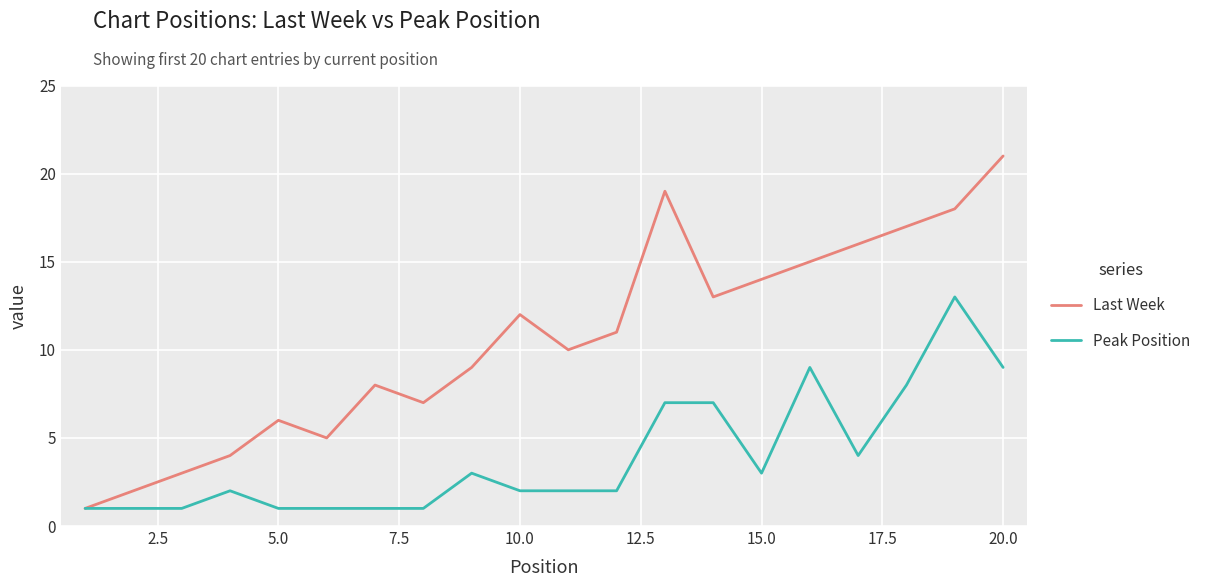

List the series in order of their overall mean, highest first.

Last Week, Peak Position